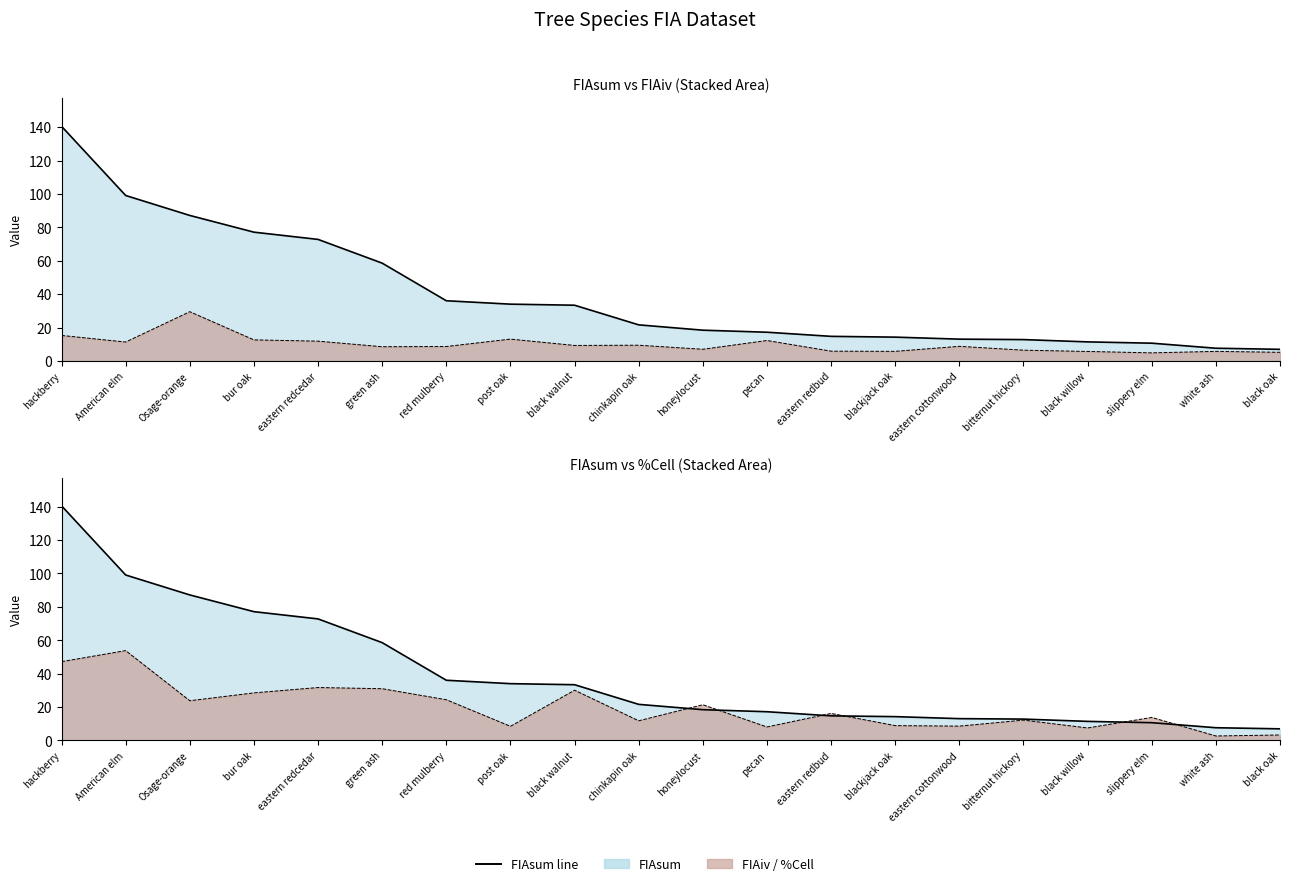

Between chinkapin oak and blackjack oak, which is larger?

chinkapin oak